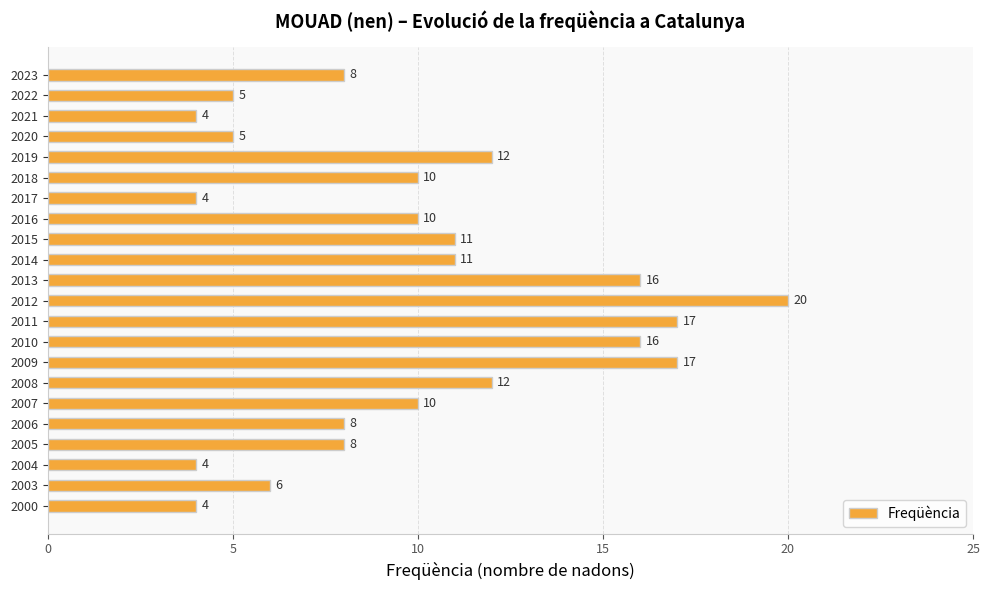

Which label corresponds to the largest value in the chart?

2012